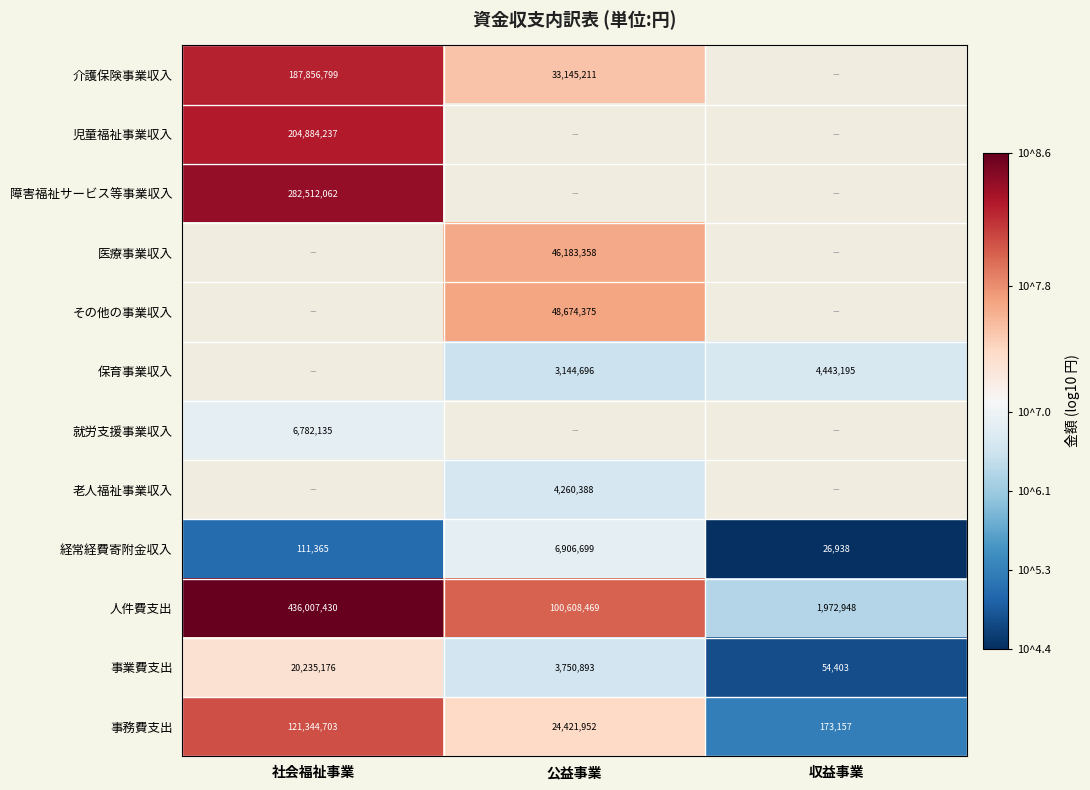

Is it true that 人件費支出 equals 4.0 at 社会福祉事業?

False